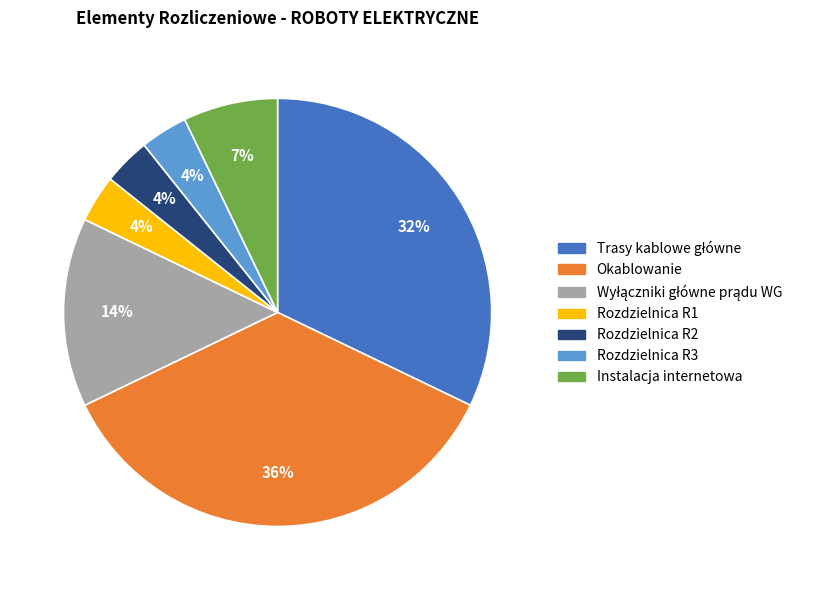

To the nearest percent, what is the average slice percentage?

14%